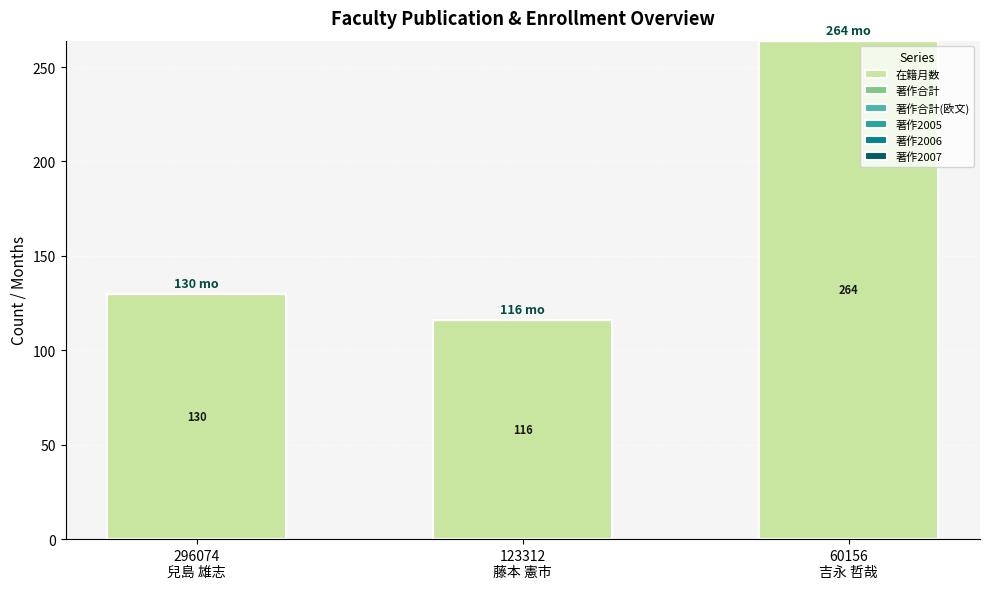

What is the label of the 3rd bar from the right?

296074
兒島 雄志